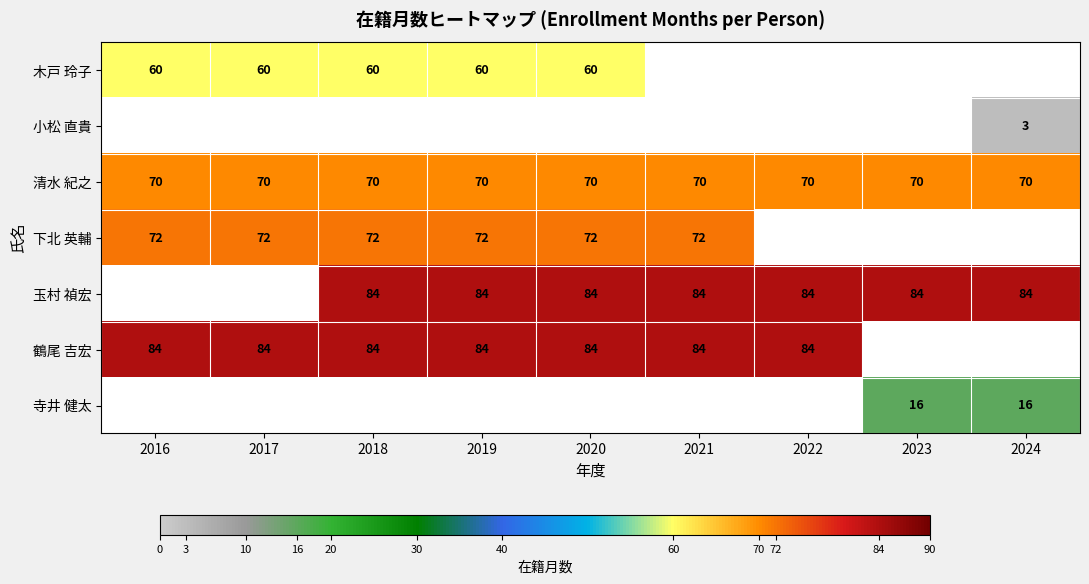

How many data points does each series have?

9